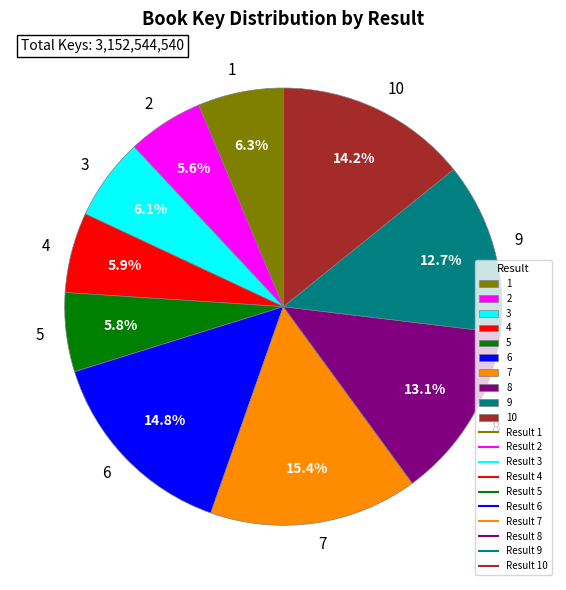

What percentage do 8 and 4 together represent?

19.0%